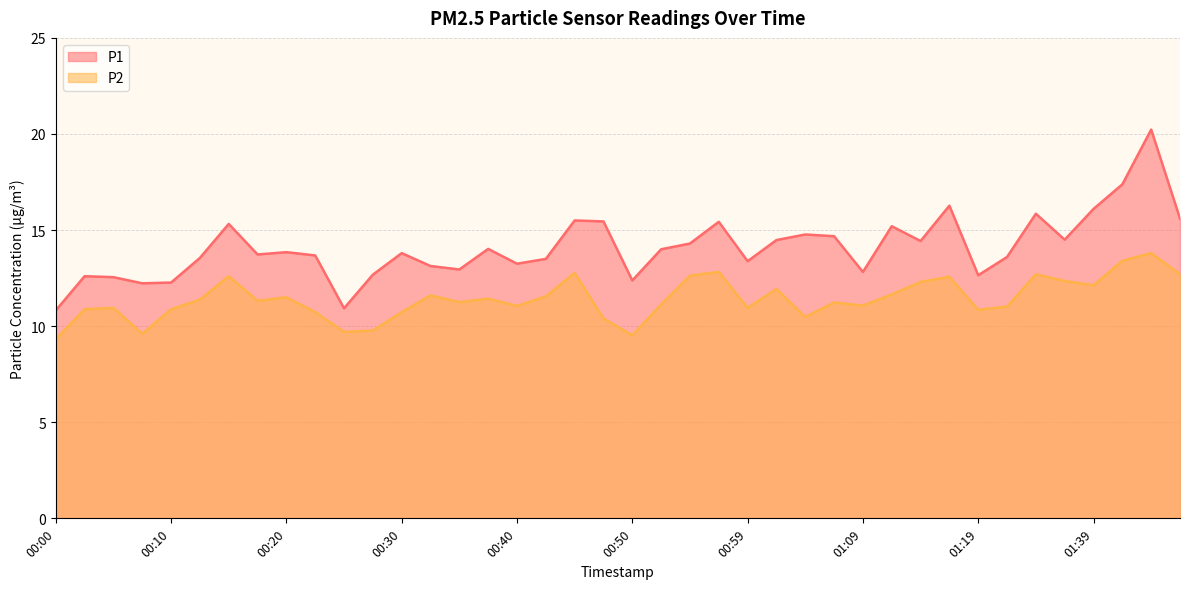

Is it true that P2 equals 11.1 at 00:40?

True